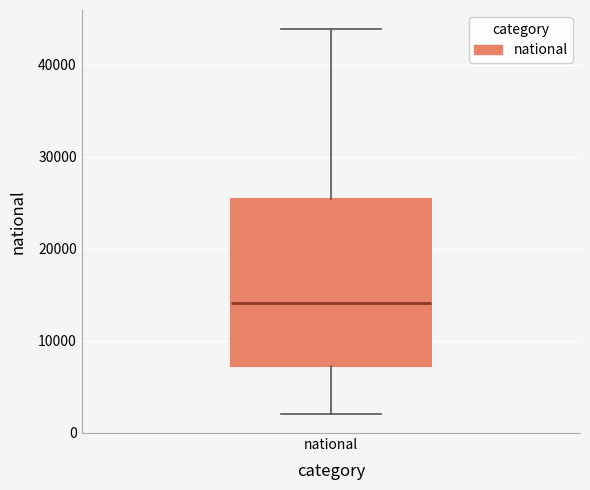

Transcribe this box plot: give where the median line is, the range the box spans, and where the two whiskers end, as read against the y-axis. The values are not printed on the chart, so give them approximately, as read against the axis.

median 14000, box 7000 to 25000, whiskers 2000 to 44000